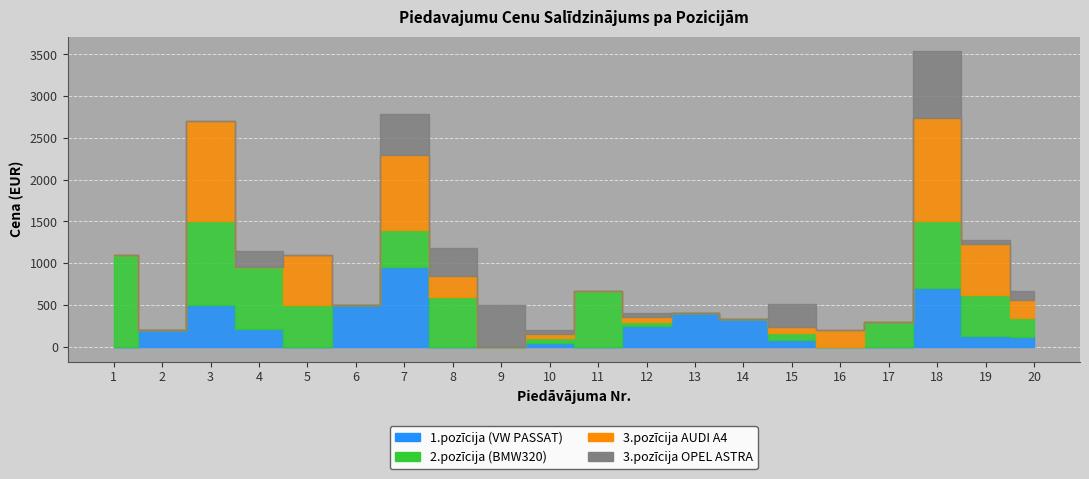

Reading left to right, extract all data points from this chart.

1.pozicija: 0.0	200.0	500.0	210.0	0.0	500.5	951.0	0.0	0.0	50.0	0.0	251.0	402.0	336.0	80.0	0.0	0.0	700.0	123.5	120.1
2.pozicija: 1100.0	0.0	1000.0	744.0	500.0	0.0	452.0	599.0	0.0	50.0	669.0	50.0	0.0	0.0	80.0	0.0	300.0	800.0	501.5	222.2
3.pozicija_AUDI: 0.0	0.0	1200.0	0.0	600.0	0.0	888.9	250.0	0.0	50.0	0.0	50.0	0.0	0.0	80.0	200.0	0.0	1234.2	601.1	222.2
3.pozicija_OPEL: 0.0	0.0	0.0	189.1	0.0	0.0	488.9	333.0	501.0	50.0	0.0	50.0	0.0	0.0	270.4	0.0	0.0	800.0	51.1	101.0